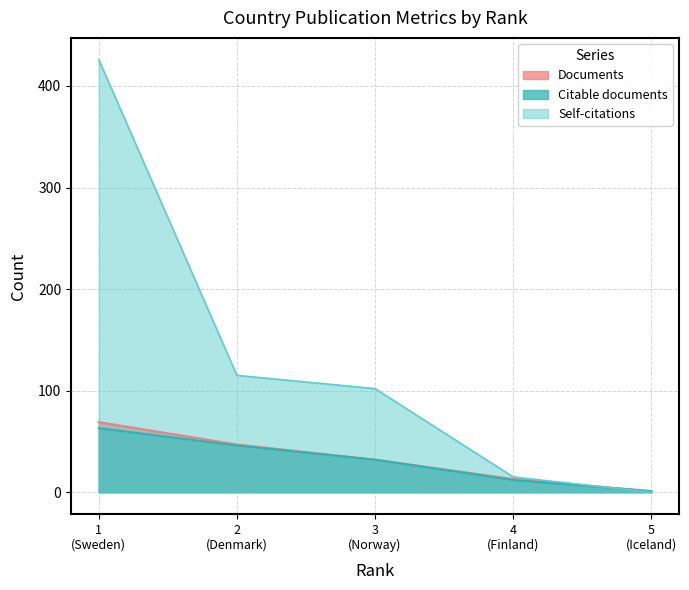

How many lines are shown in the chart?

3